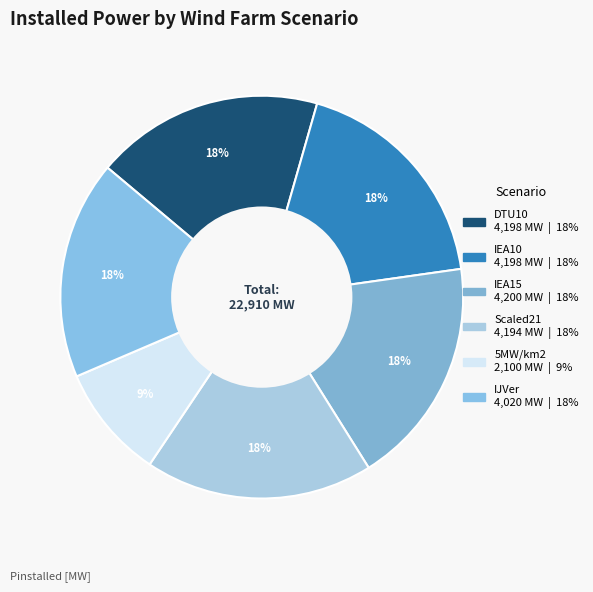

Count the number of slices in the pie.

6